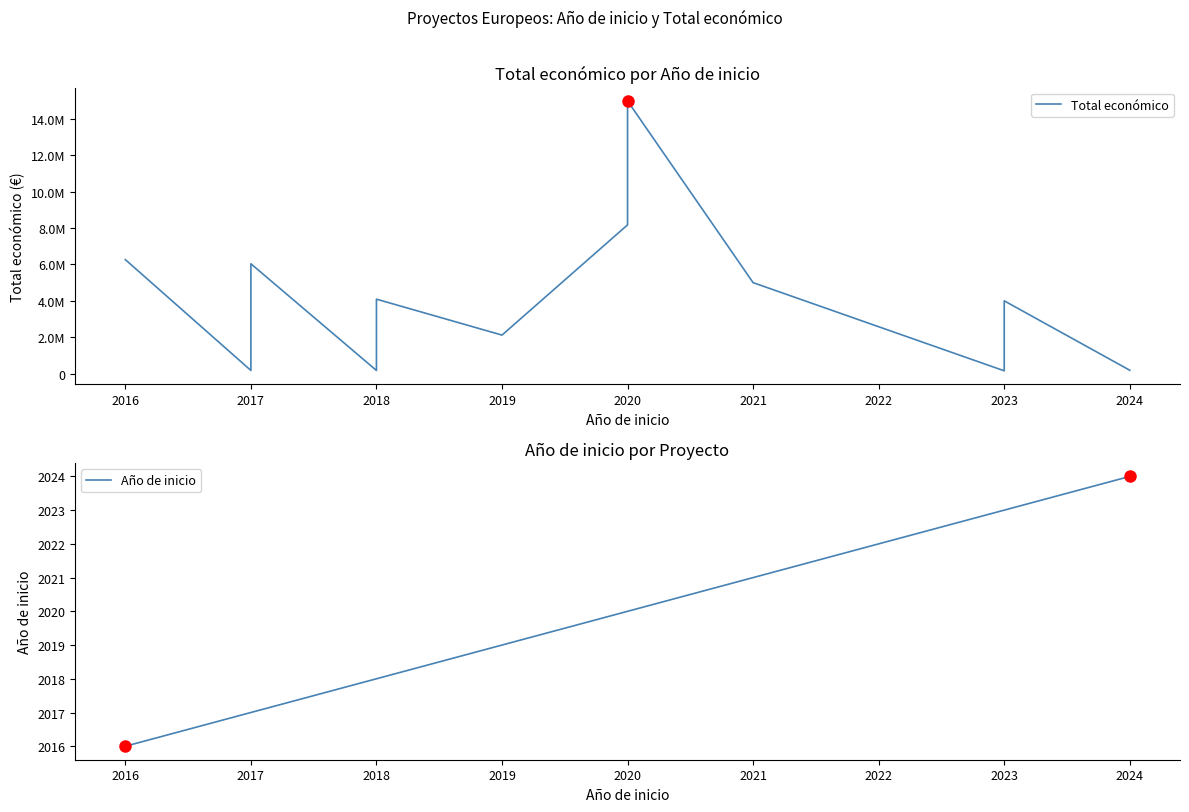

The Año de inicio series shows 2017 at 2017. True or false?

True